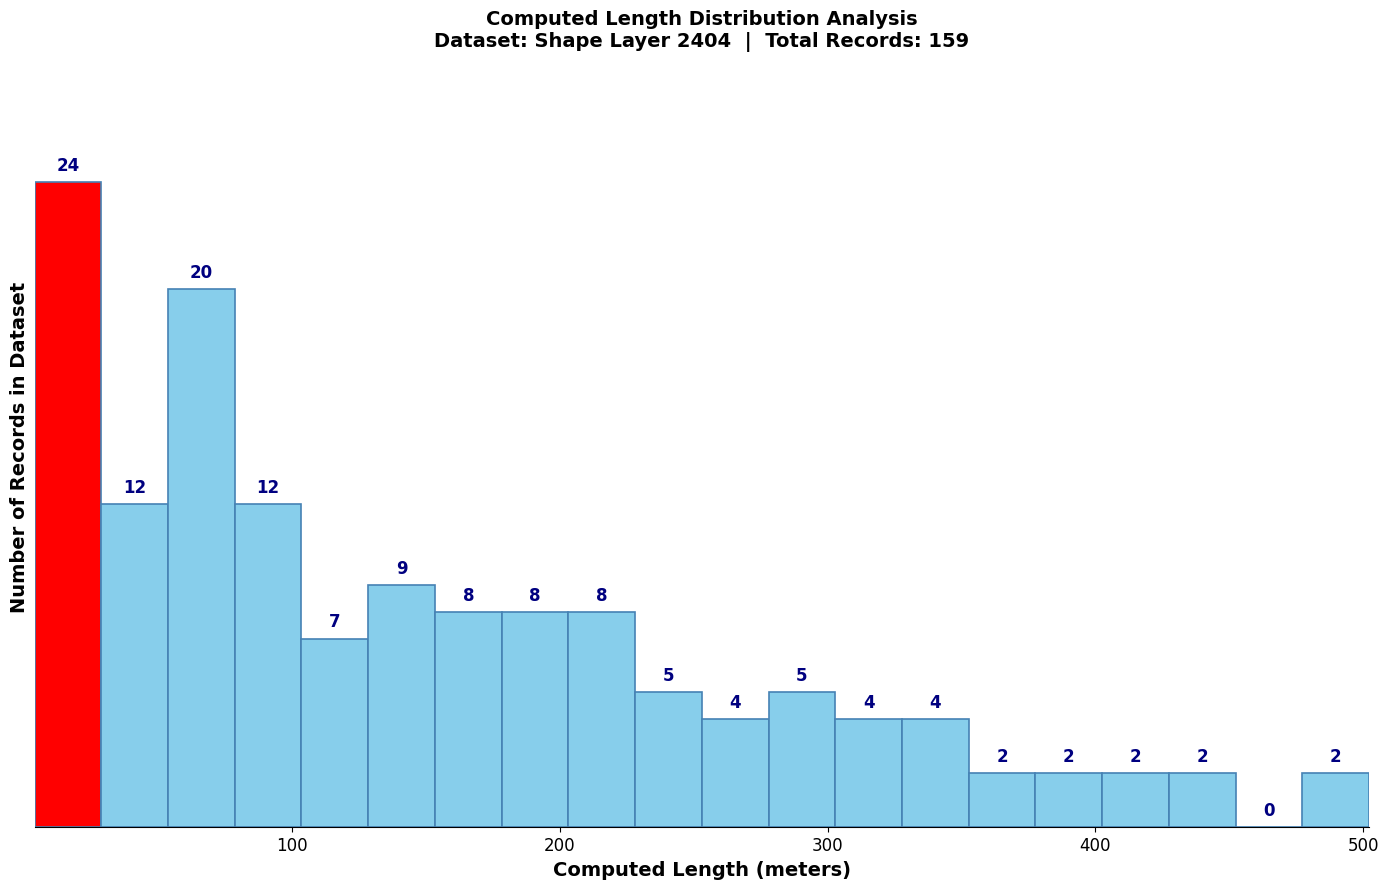

Read against the x-axis, roughly where is the centre of the tallest bar?

20